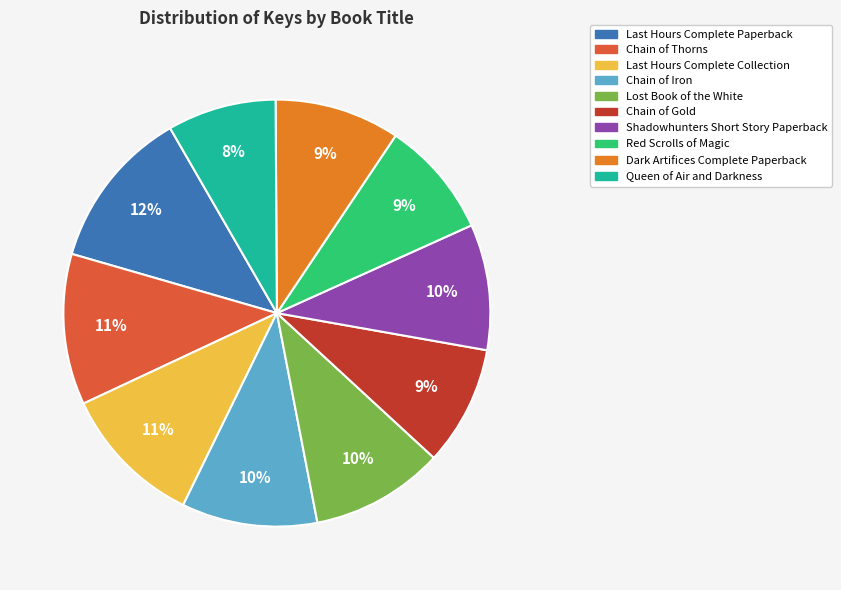

To the nearest percent, what is the difference between the largest and smallest slice percentages?

4%